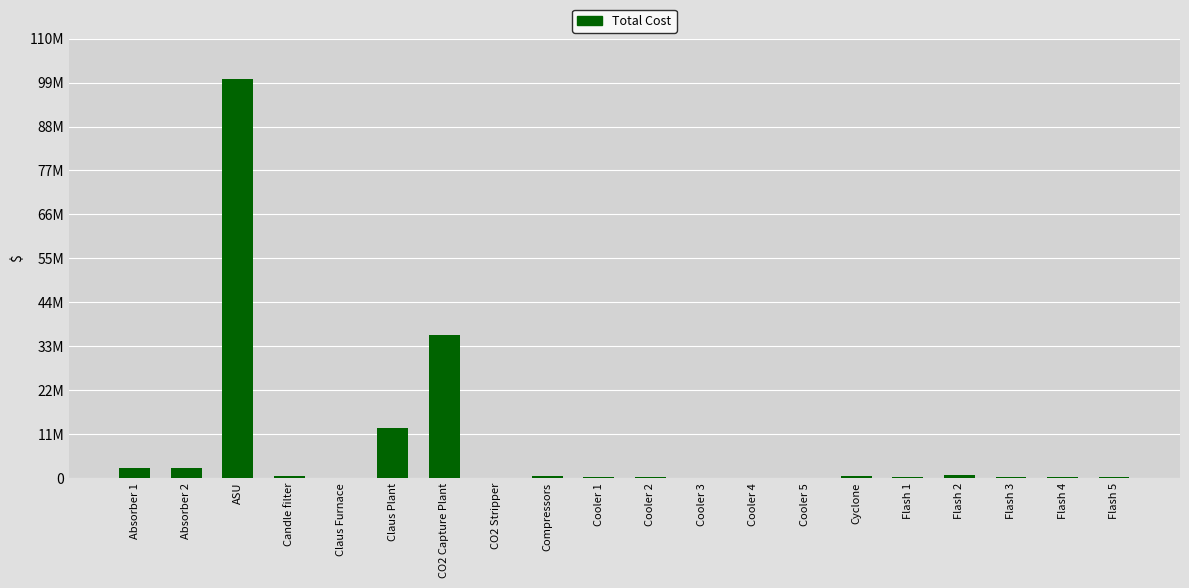

How many bars are there in total?

20